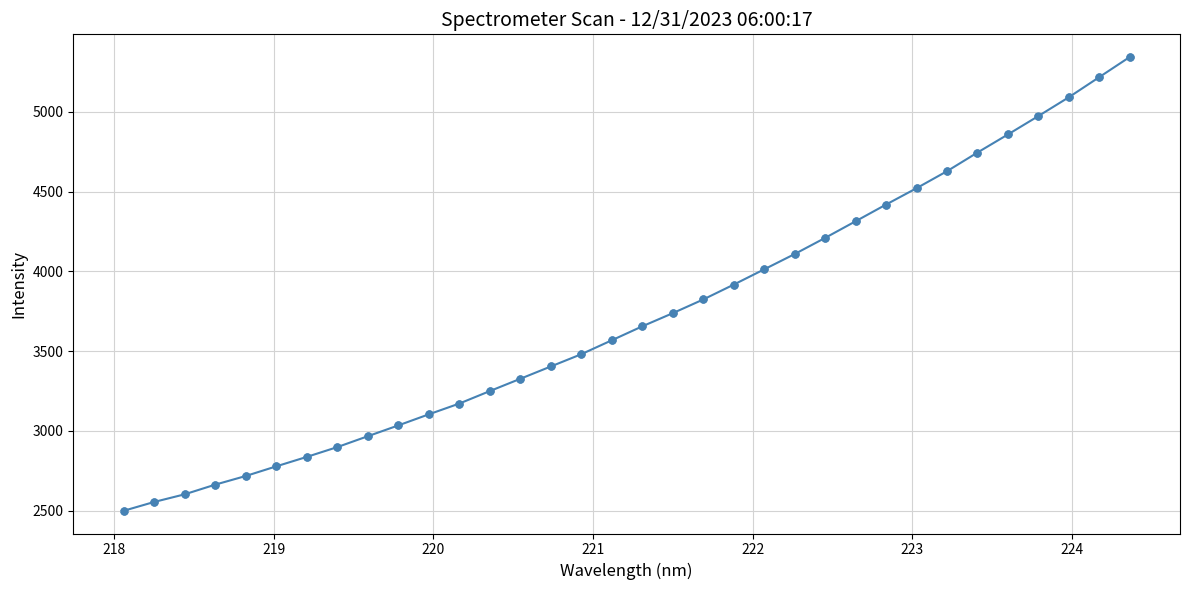

What is the difference between the maximum and minimum values?

2844.2